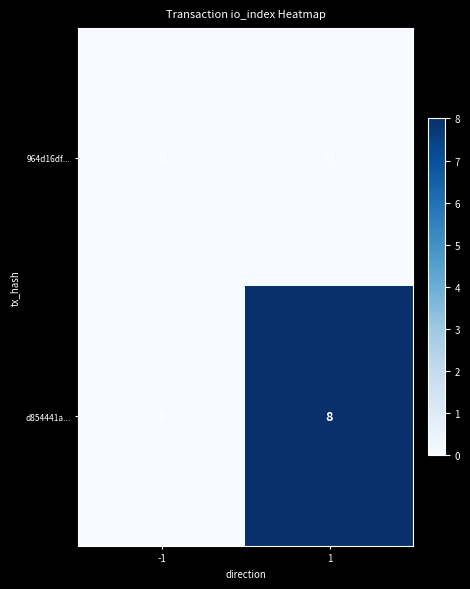

At which category is the sum across all series the highest?

1